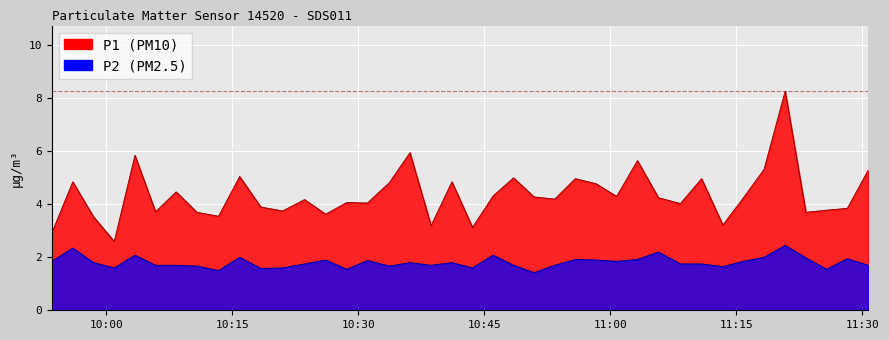

Is it true that P1 equals 3.6 at 2023-07-16T10:26:07?

True